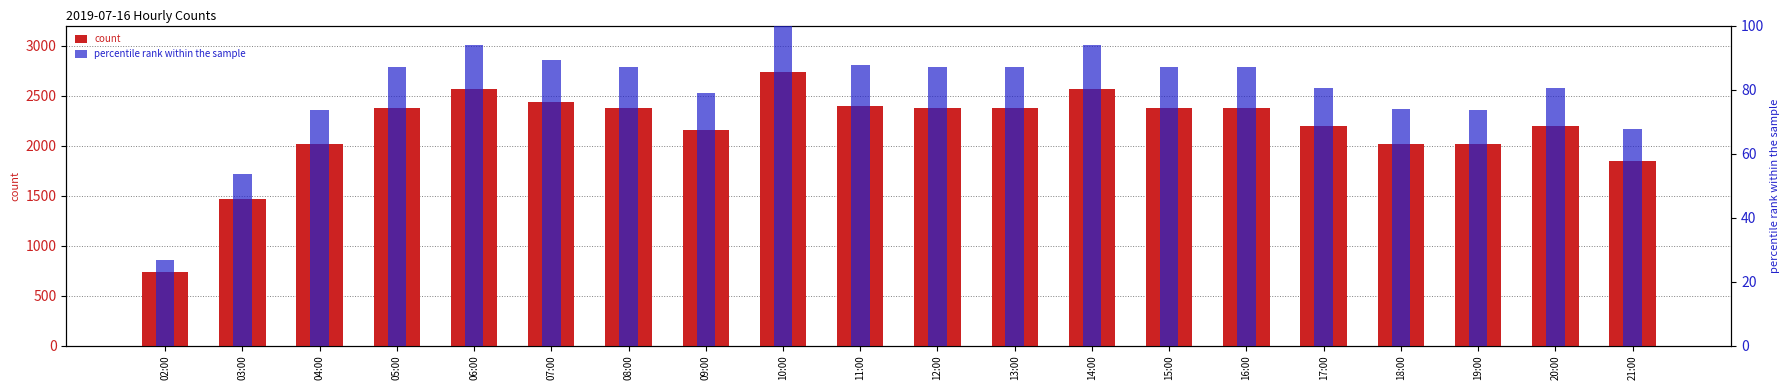

What is the minimum value for count?

732.0